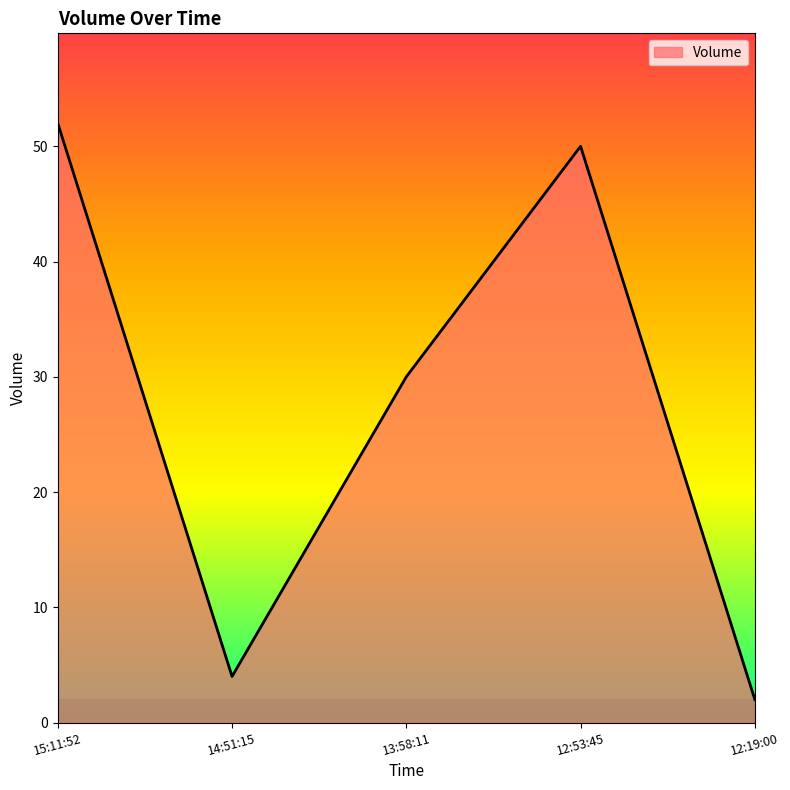

What position from the right is 12:53:45?

2